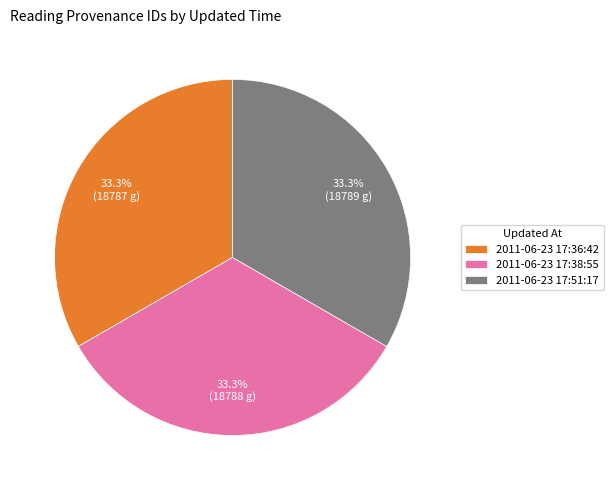

Does 2011-06-23 17:36:42 account for over 50% of the chart?

No